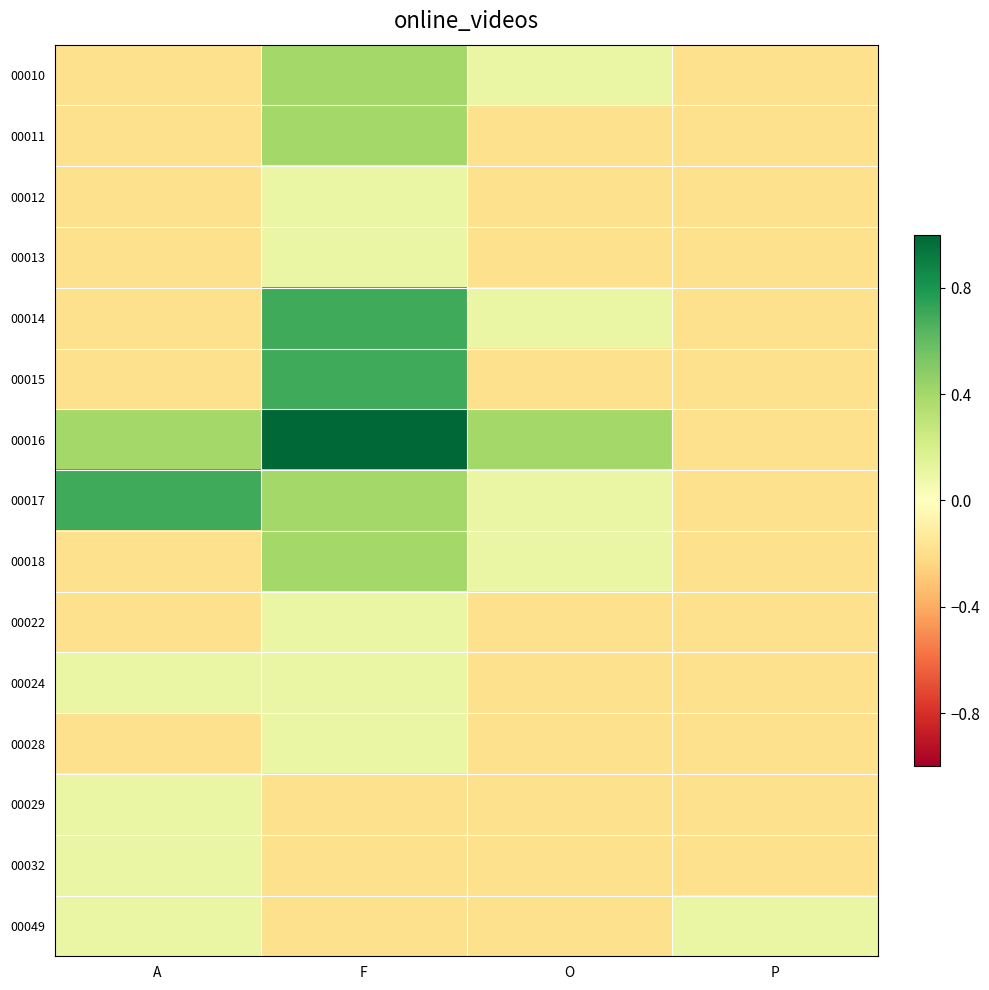

Reading left to right, what are all the values shown in this chart?

00010: A=-0.2	F=0.4	O=0.1	P=-0.2
00011: A=-0.2	F=0.4	O=-0.2	P=-0.2
00012: A=-0.2	F=0.1	O=-0.2	P=-0.2
00013: A=-0.2	F=0.1	O=-0.2	P=-0.2
00014: A=-0.2	F=0.7	O=0.1	P=-0.2
00015: A=-0.2	F=0.7	O=-0.2	P=-0.2
00016: A=0.4	F=1.0	O=0.4	P=-0.2
00017: A=0.7	F=0.4	O=0.1	P=-0.2
00018: A=-0.2	F=0.4	O=0.1	P=-0.2
00022: A=-0.2	F=0.1	O=-0.2	P=-0.2
00024: A=0.1	F=0.1	O=-0.2	P=-0.2
00028: A=-0.2	F=0.1	O=-0.2	P=-0.2
00029: A=0.1	F=-0.2	O=-0.2	P=-0.2
00032: A=0.1	F=-0.2	O=-0.2	P=-0.2
00049: A=0.1	F=-0.2	O=-0.2	P=0.1